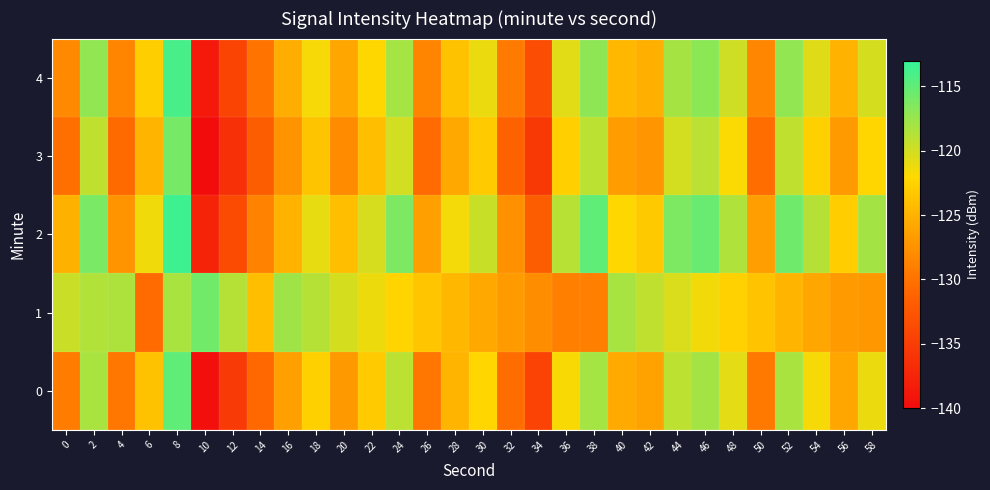

Which series has the largest total across all categories?

2